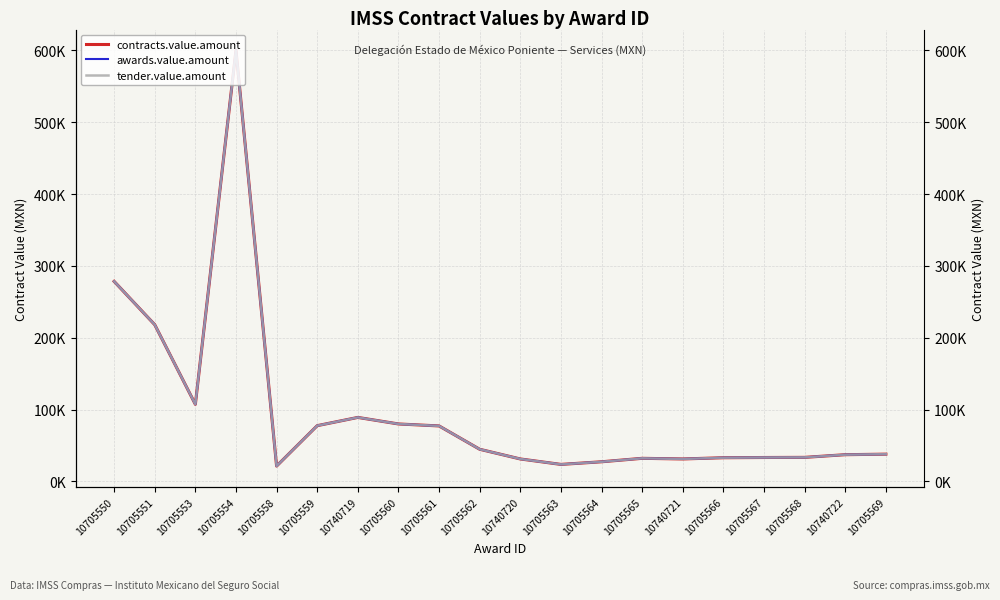

What is the sum of the contracts.value.amount values at 10705550 and 10705563?

301994.4